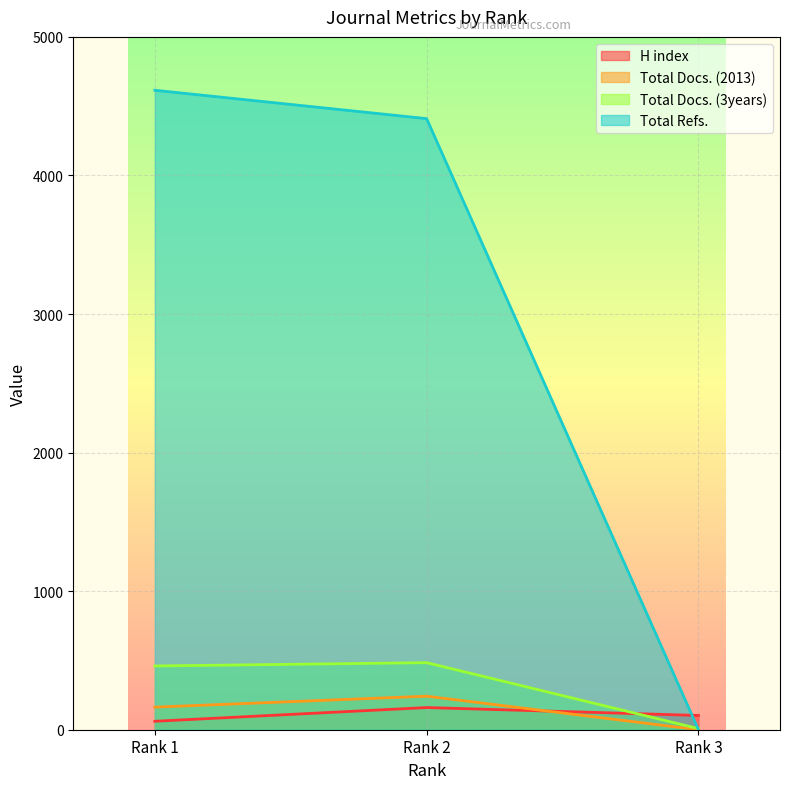

What is the value of the Total Docs. (2013) point at the 2nd from the left?

242